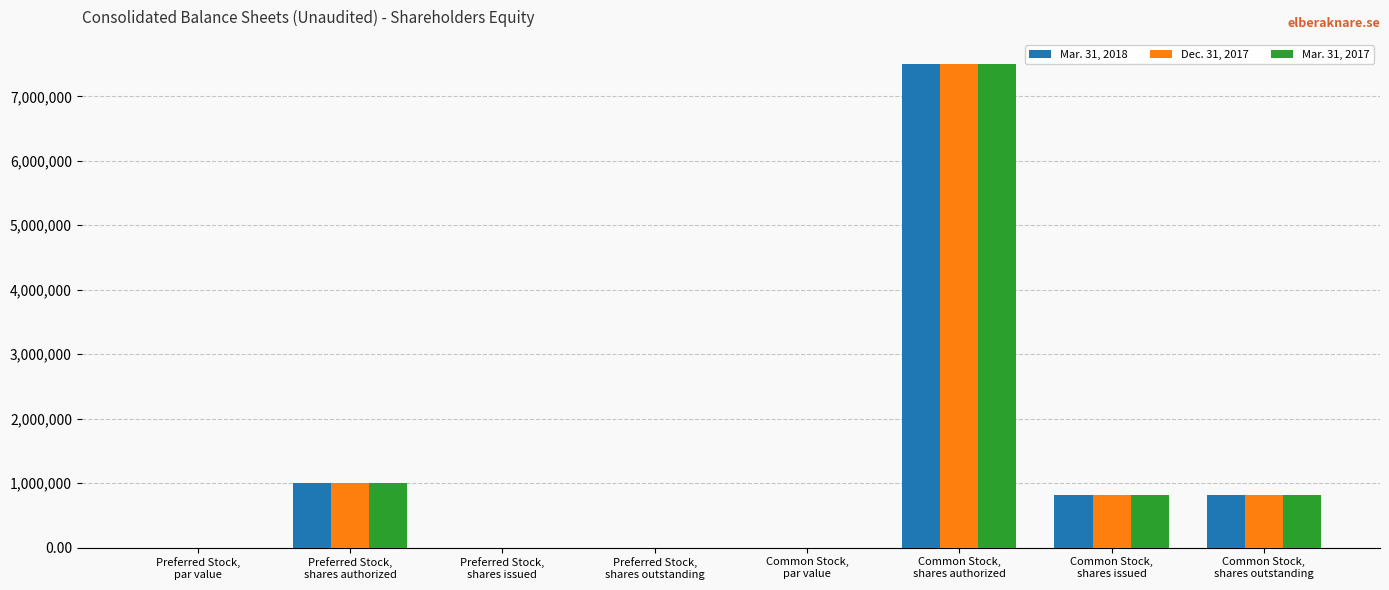

The Dec. 31, 2017 series shows 3399526.0 at Preferred Stock,
par value. True or false?

False